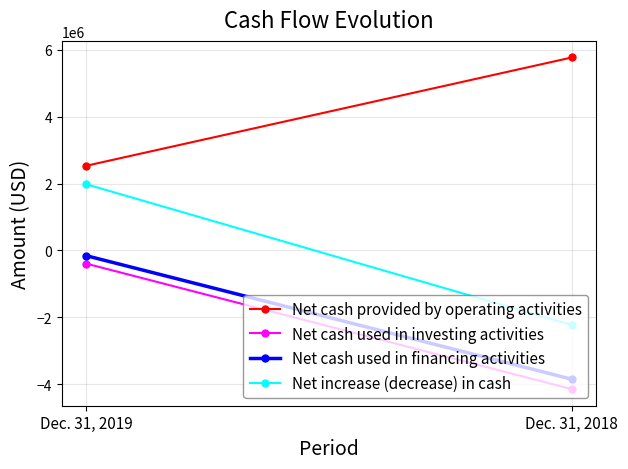

What is the sum of the Net increase (decrease) in cash values at Dec. 31, 2019 and Dec. 31, 2018?

-249934